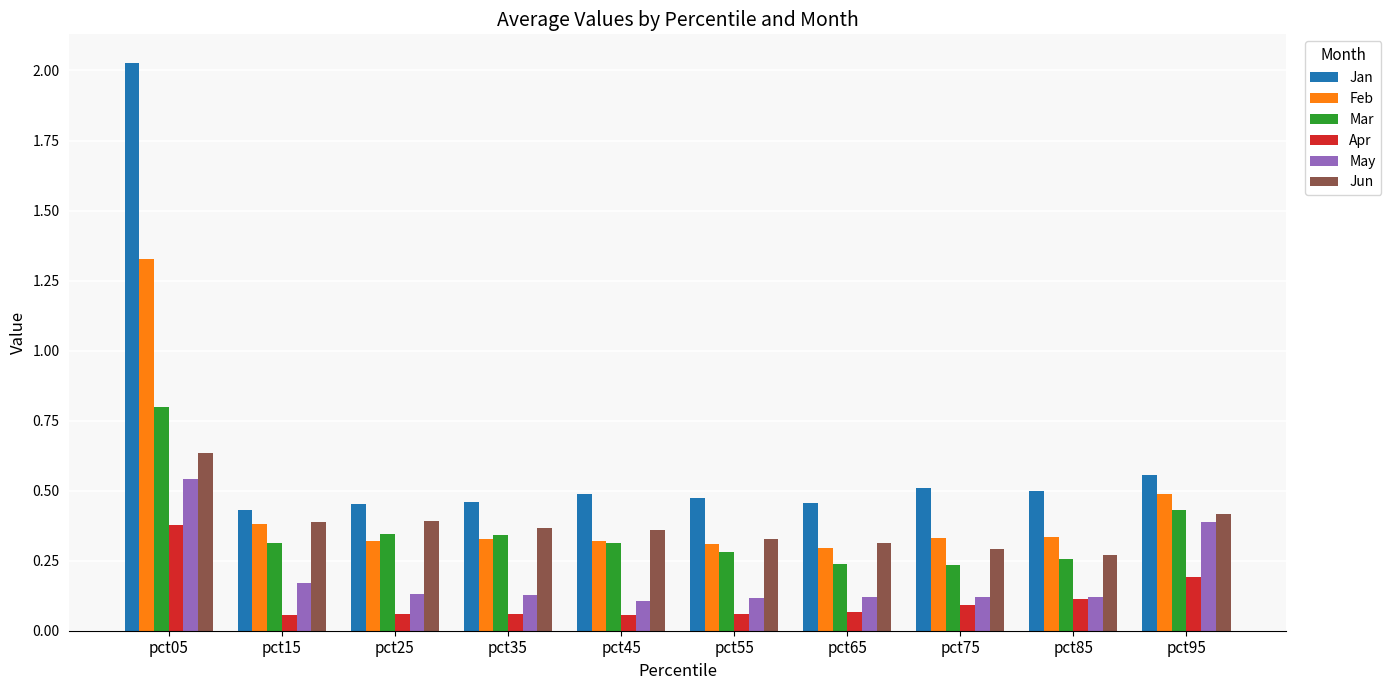

Which series has the widest spread of values?

Jan